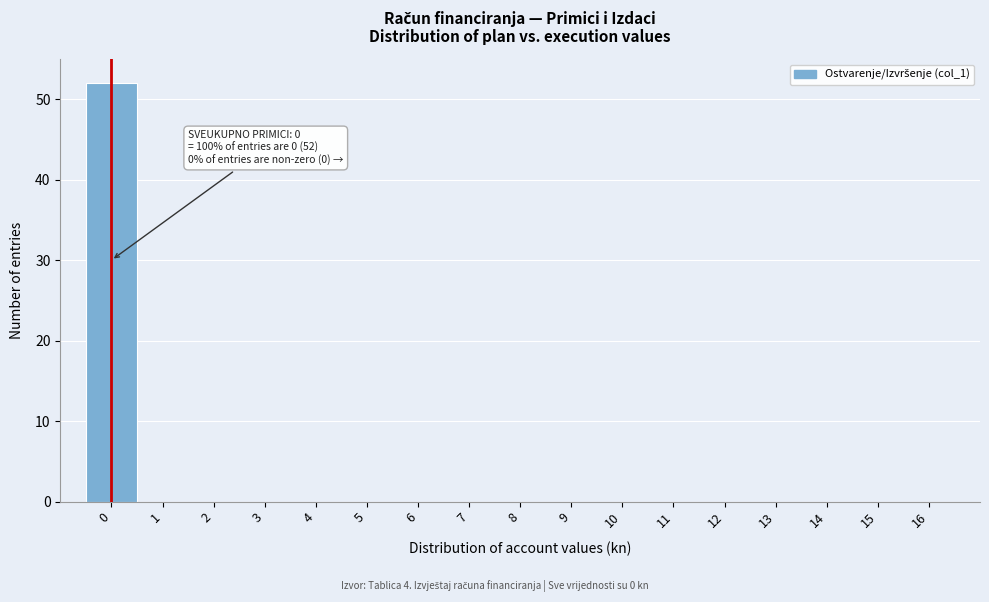

Reading left to right, list all the values displayed in this chart.

0=52	1=0	2=0	3=0	4=0	5=0	6=0	7=0	8=0	9=0	10=0	11=0	12=0	13=0	14=0	15=0	16=0